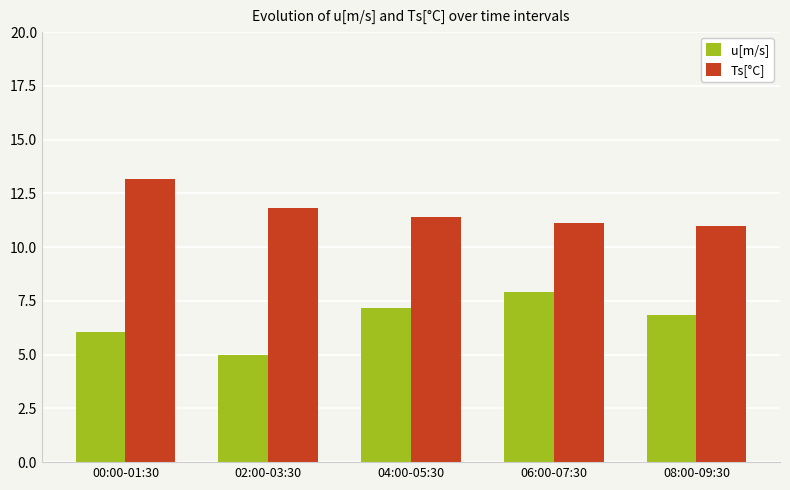

What is the total value across all series at 00:00-01:30?

19.2